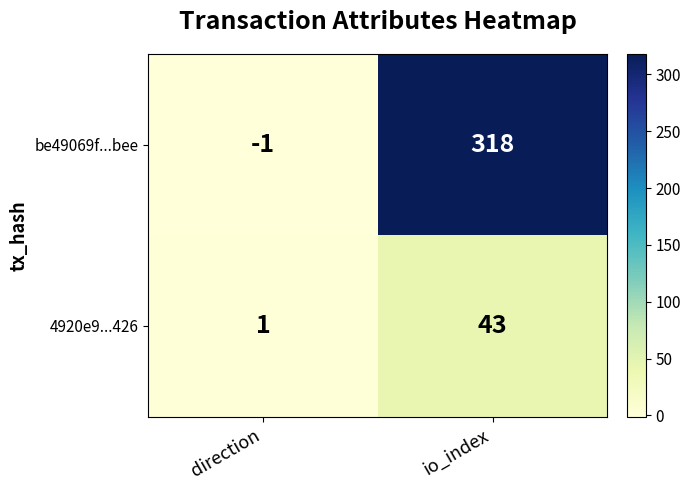

List the series in order of their overall mean, highest first.

be49069f...bee, 4920e9...426